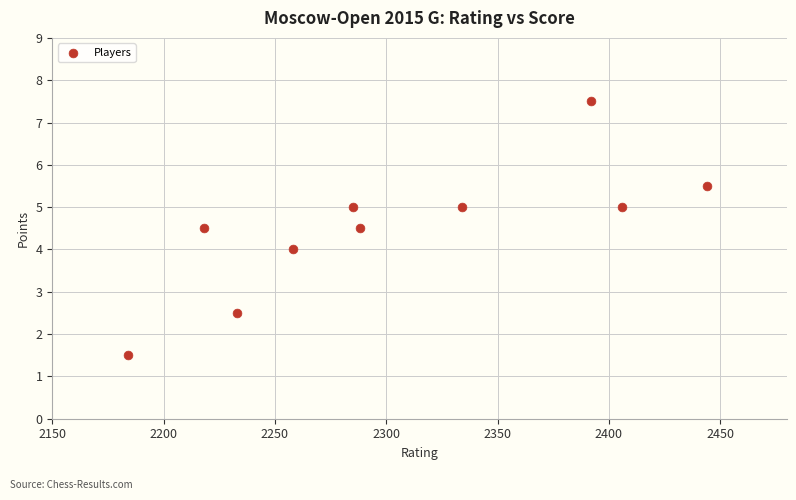

What is the range of X values (max minus min)?

260.0